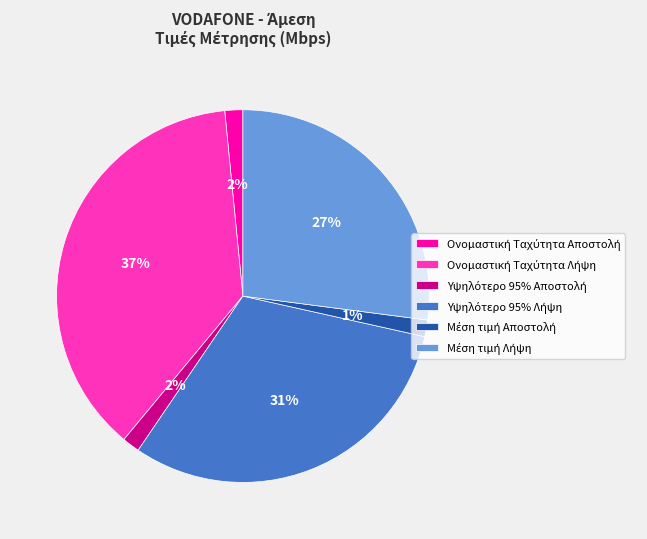

To the nearest percent, what is the average slice percentage?

17%